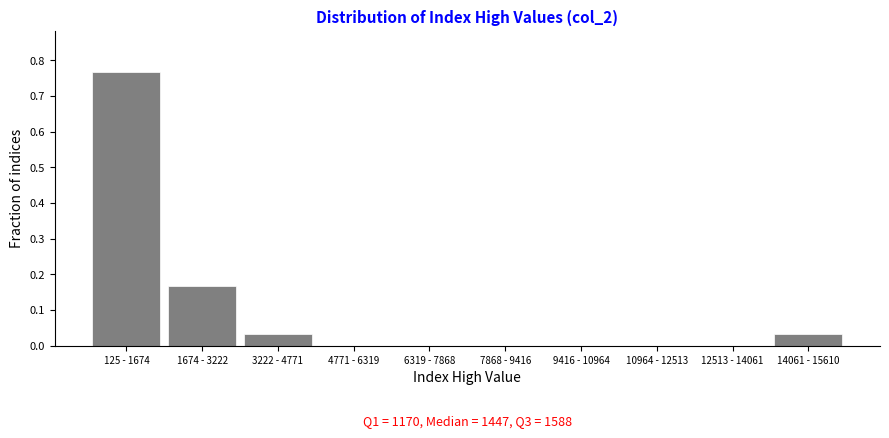

At which category does the chart reach its peak across all series?

125 - 1674